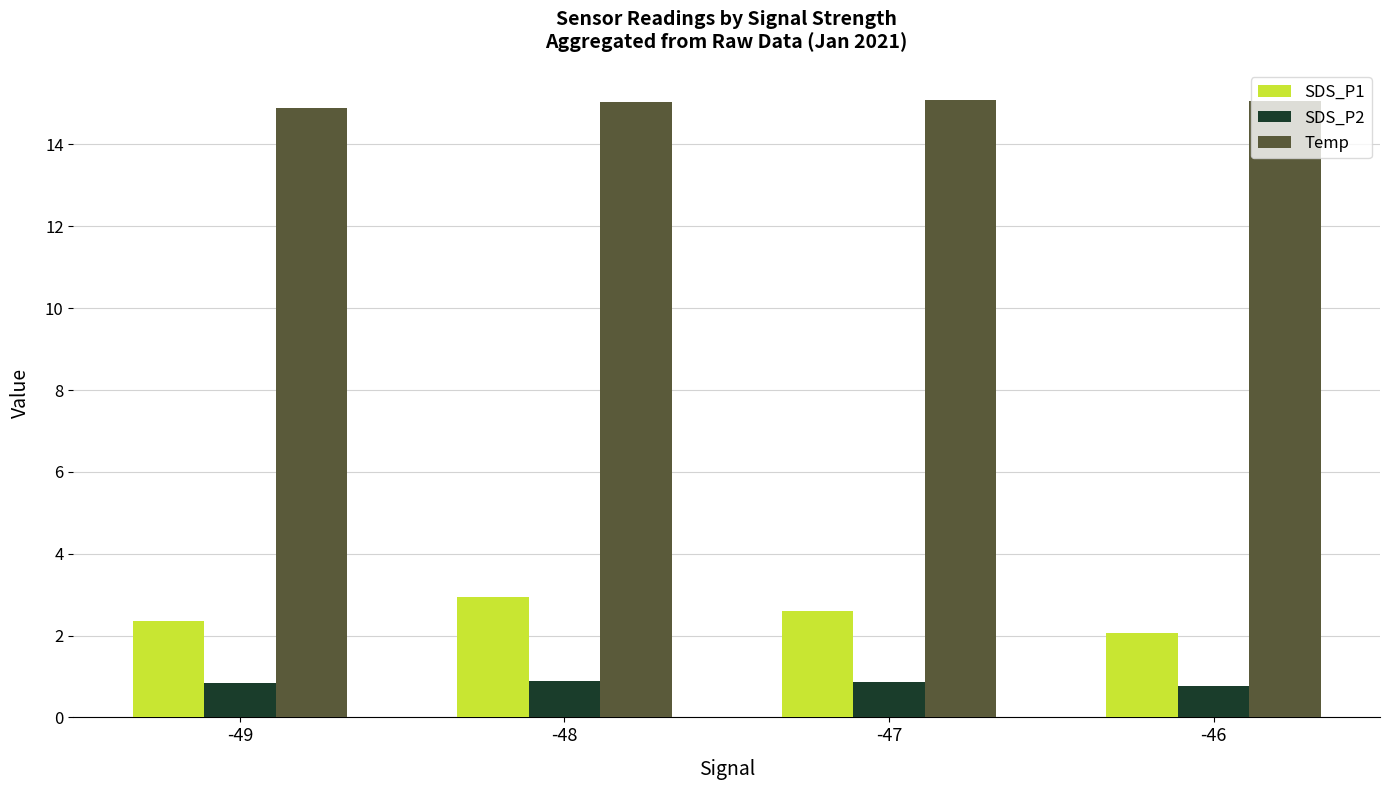

List the series in order of their peak value, lowest first.

SDS_P2, SDS_P1, Temp